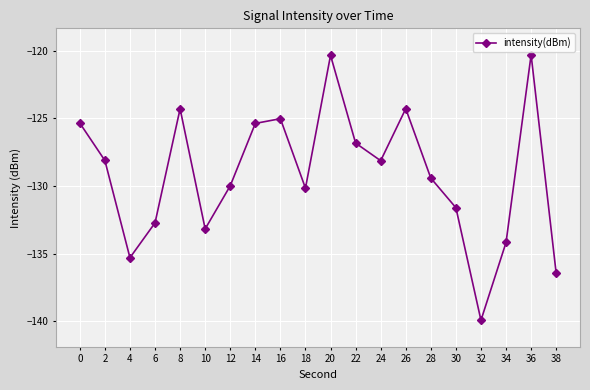

Where is the first local minimum?

4